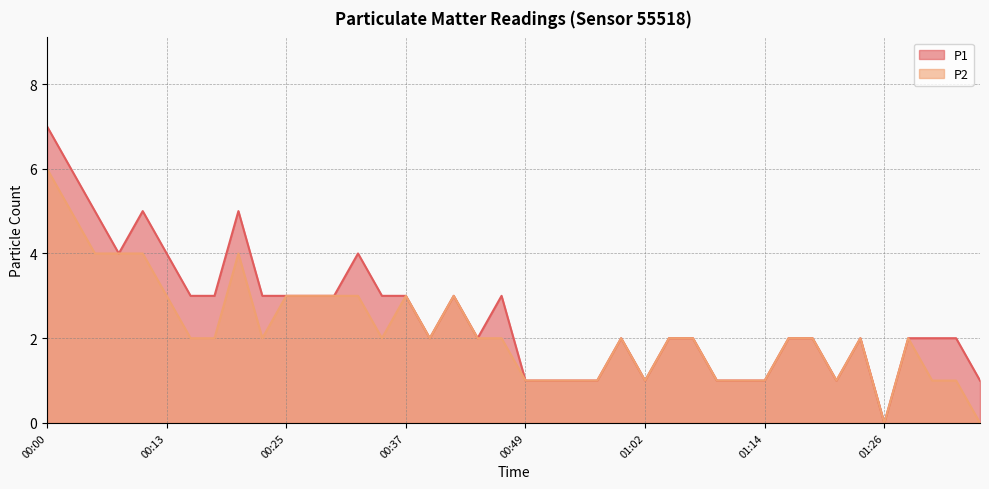

True or false: P1 and P2 cross at least once.

False